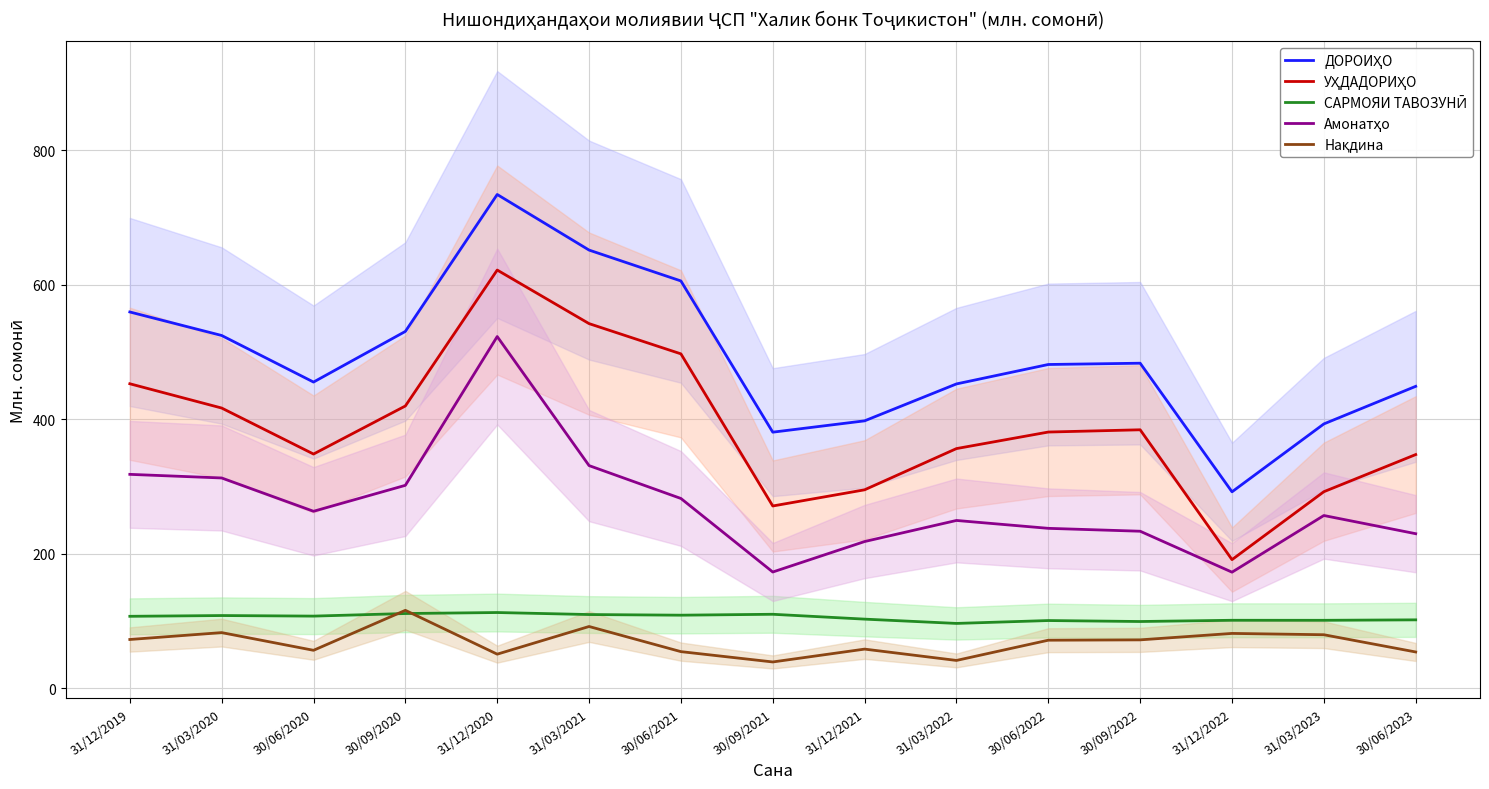

True or false: САРМОЯИ ТАВОЗУНӢ has a value of 109.8 at 30/09/2021.

True